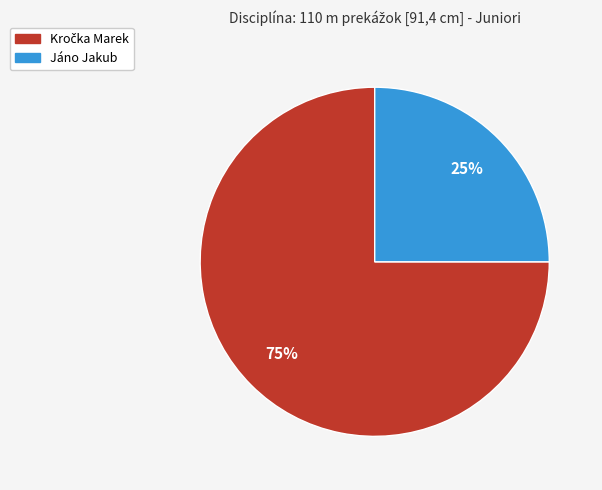

Is there a majority slice in this chart?

Yes